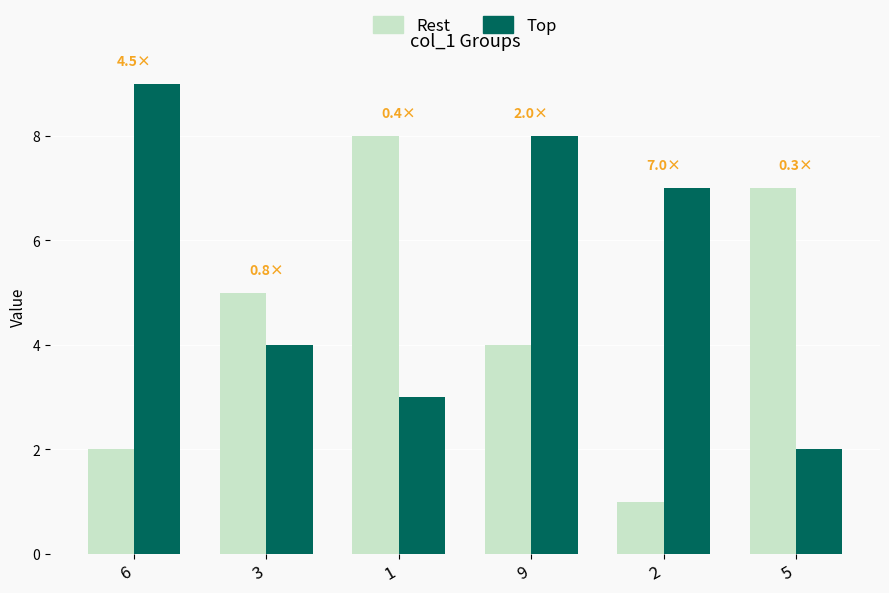

Rank the series by their maximum value, from highest to lowest.

Top, Rest